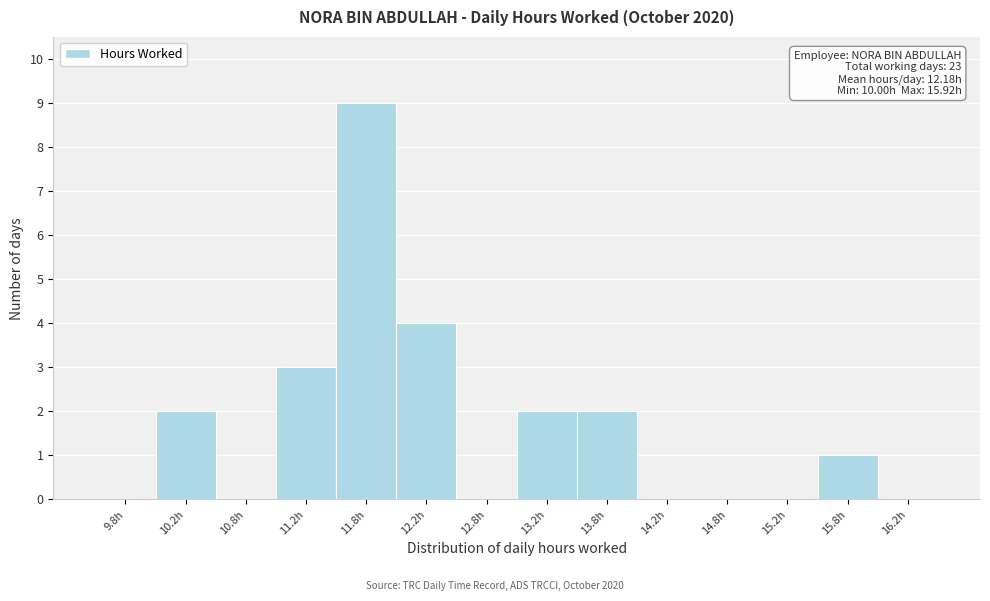

Over which range of the x-axis is the bar tallest?

11.5 to 12.0